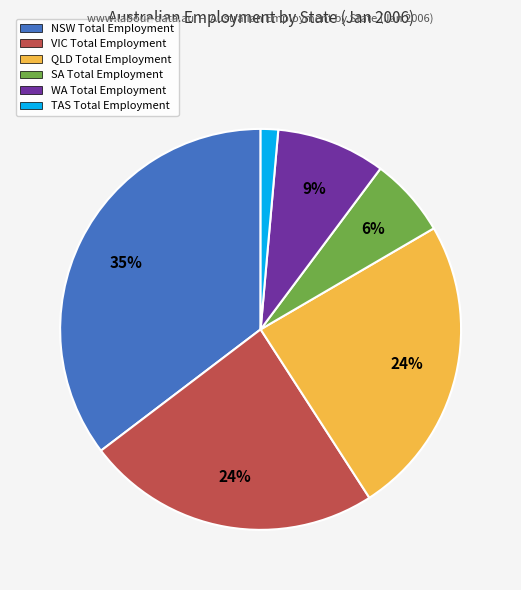

Do WA Total Employment and QLD Total Employment together represent more than half of the pie?

No